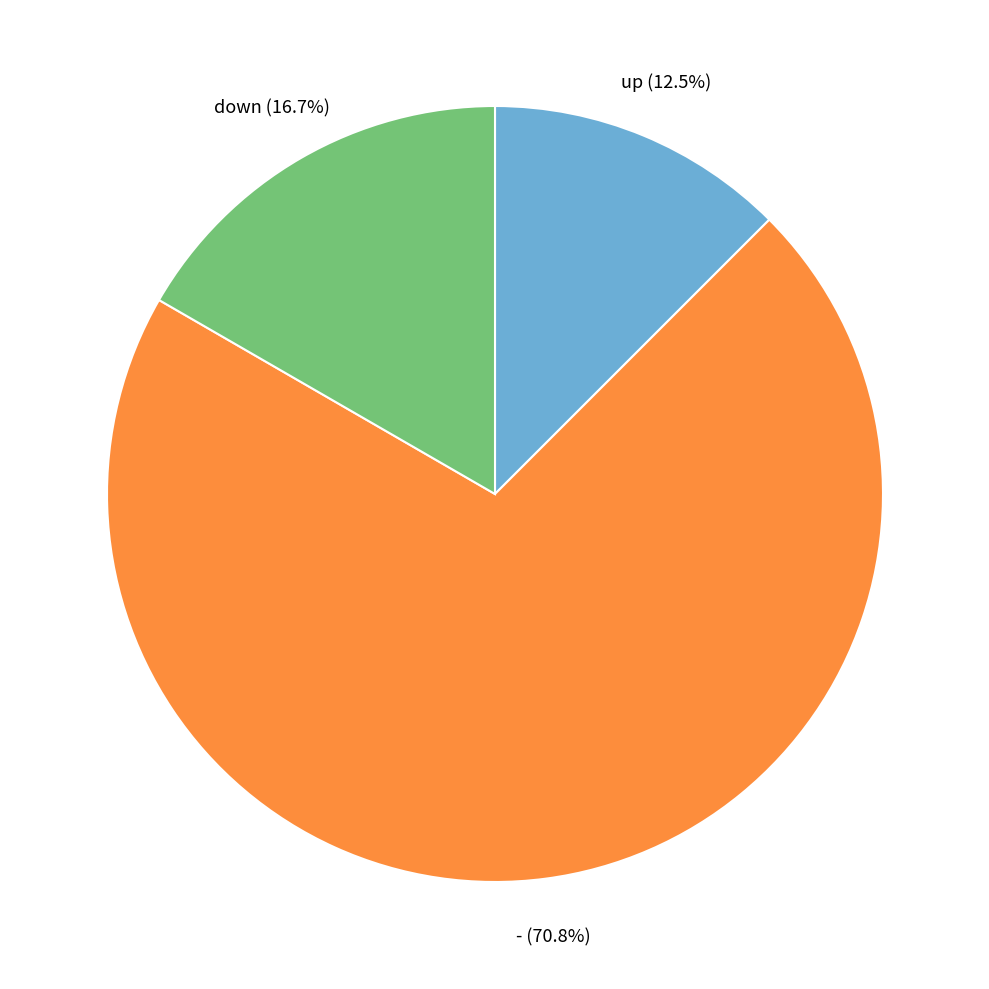

Is there any slice that represents more than half of the pie?

Yes